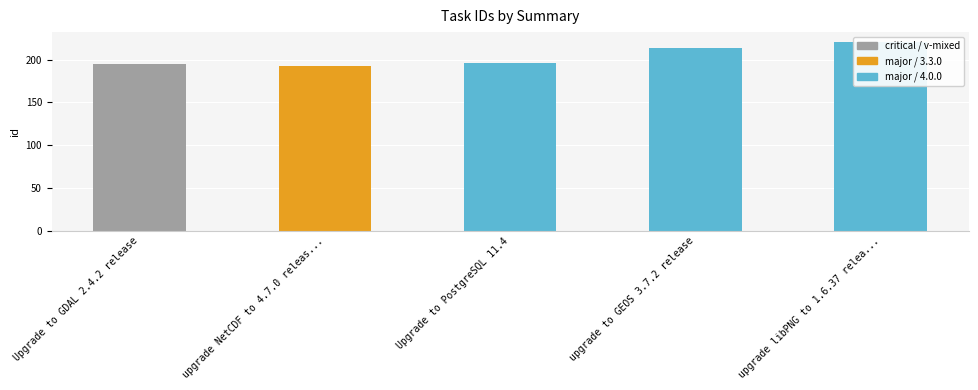

How many bars are there in total?

5